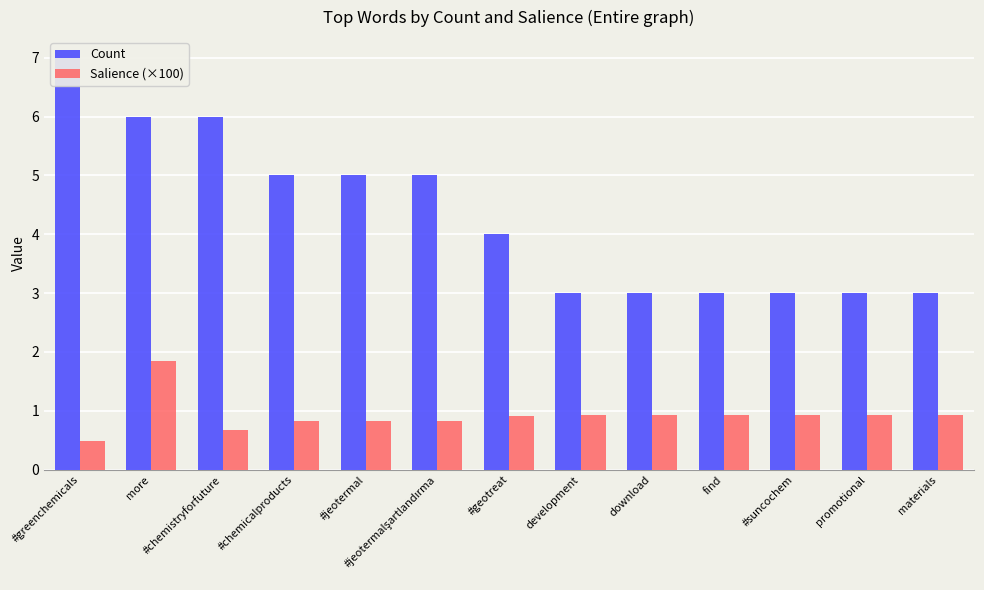

What is the difference between the second highest and minimum values in the Salience (×100) series?

0.4